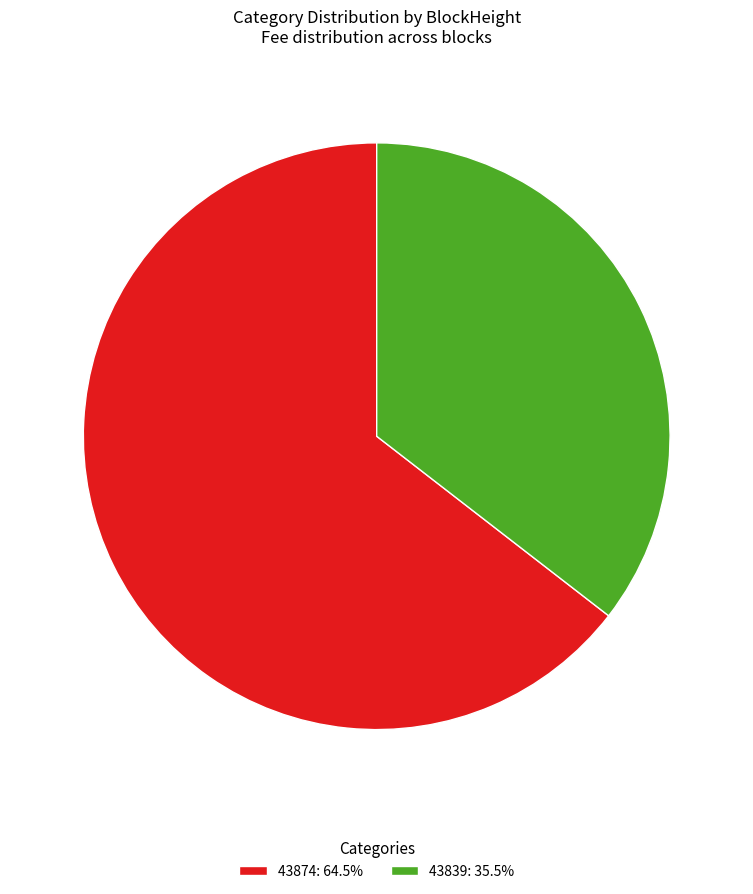

Does 43874: 64.5% account for over 50% of the chart?

Yes